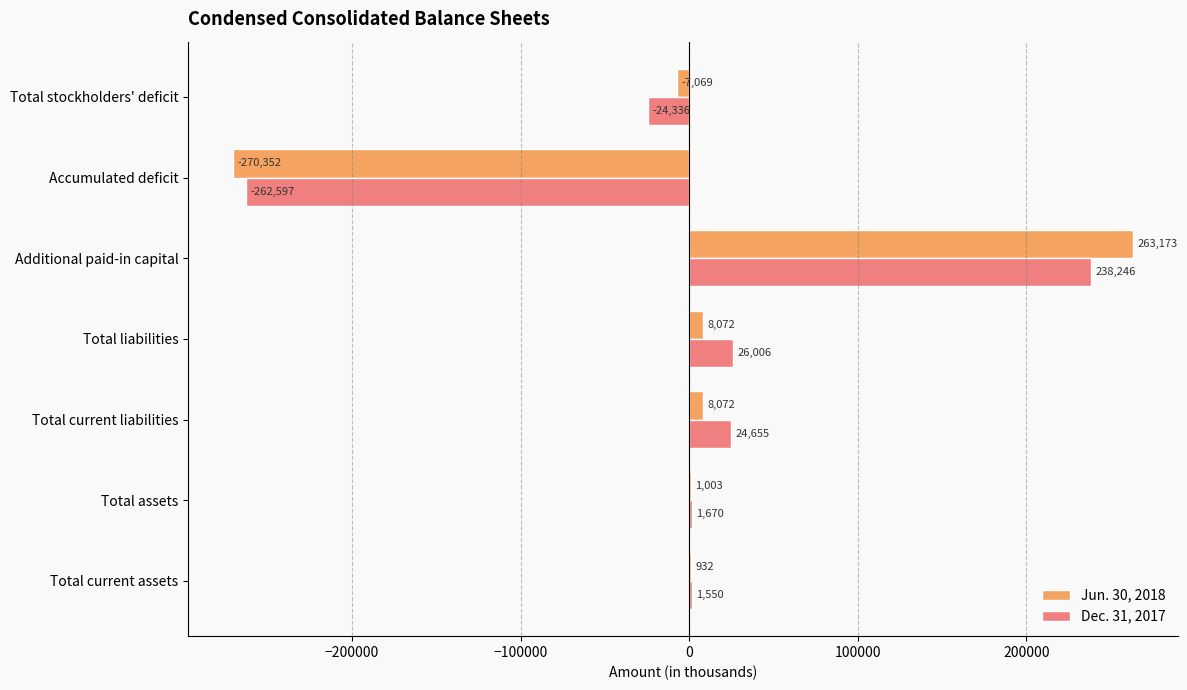

What is the sum of the Dec. 31, 2017 values at Additional paid-in capital and Total stockholders' deficit?

213910